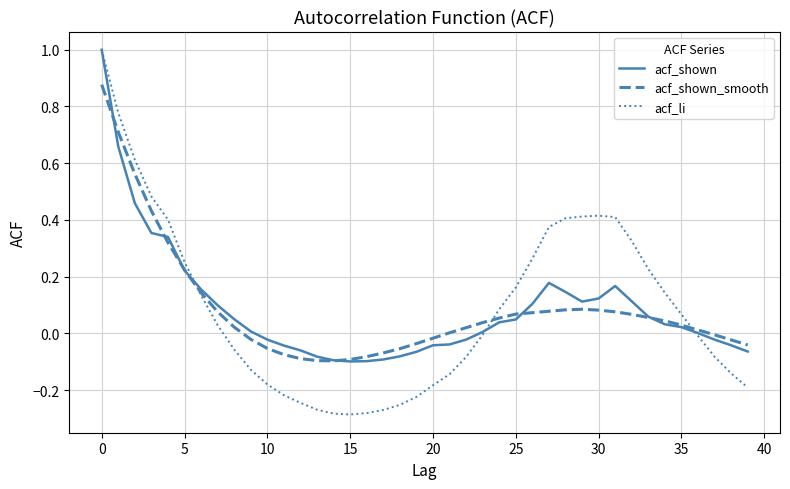

Which series has the widest spread of values?

acf_li